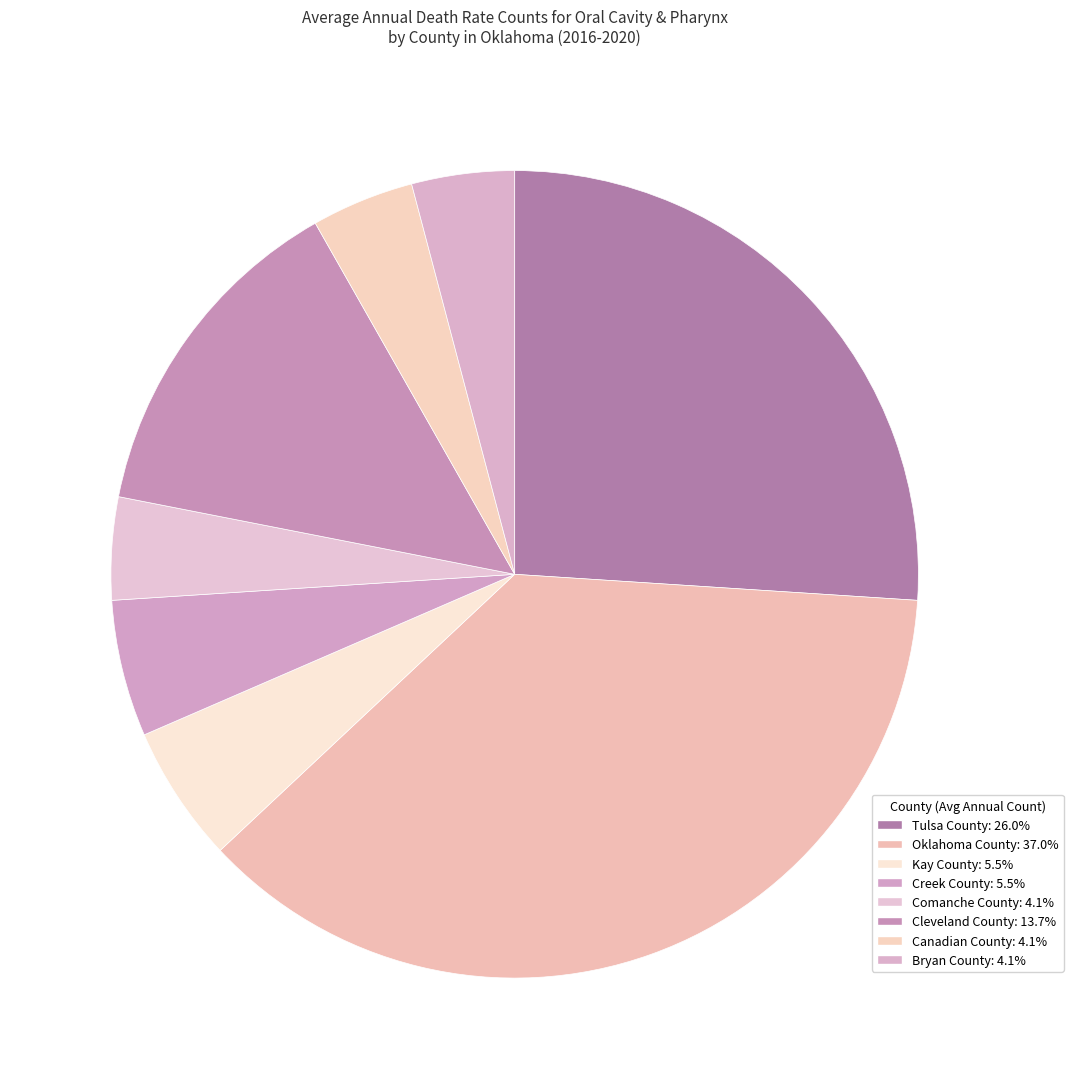

How many slices are in this pie chart?

8